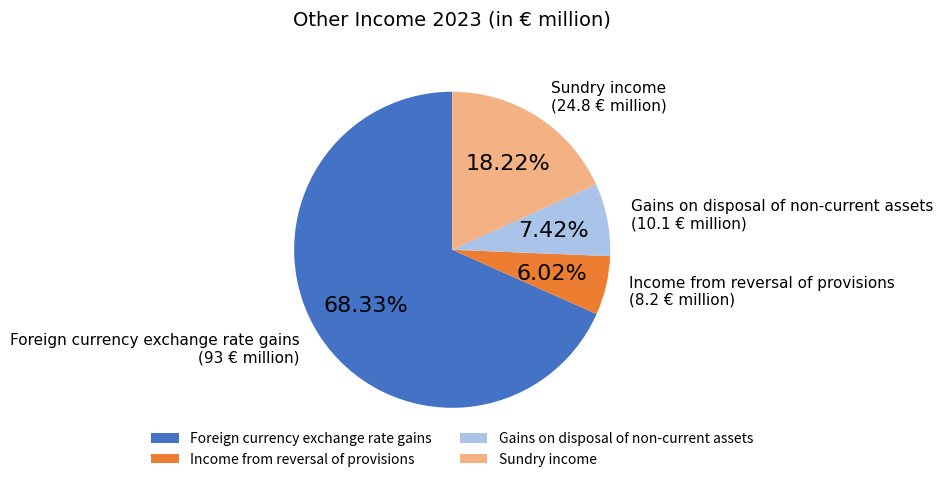

To the nearest percent, what percentage of the pie is Income from reversal of provisions?

6%